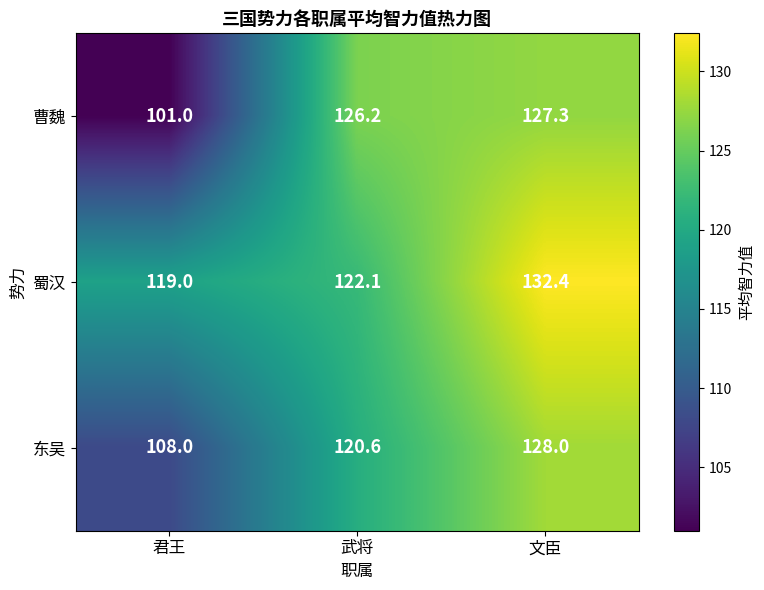

Which label corresponds to the smallest value in the chart?

君王